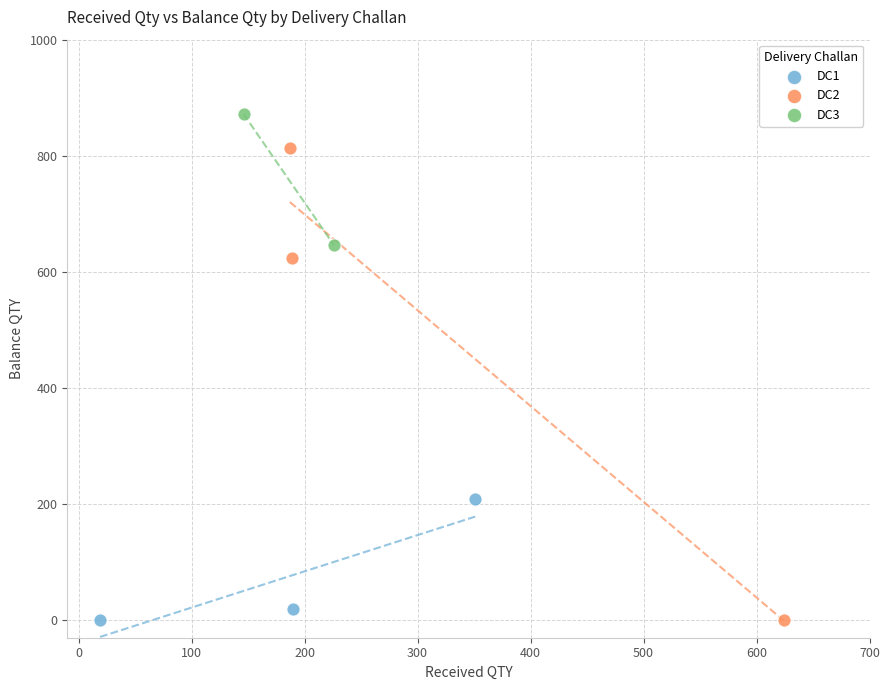

Which series contains the highest Y value?

DC3